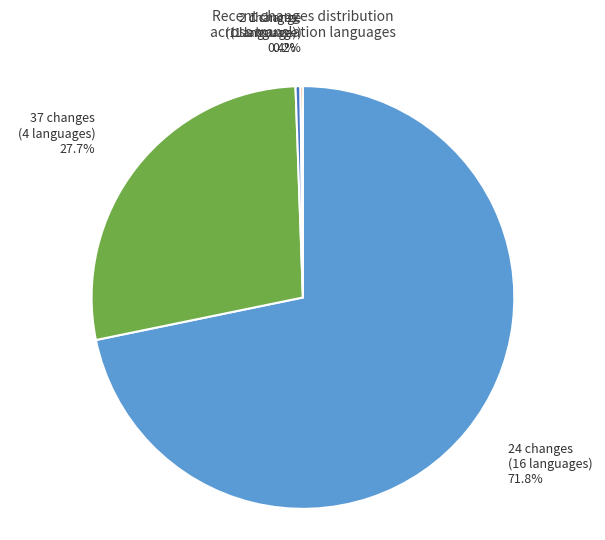

What is the largest slice in the pie chart?

24 changes (16 languages)